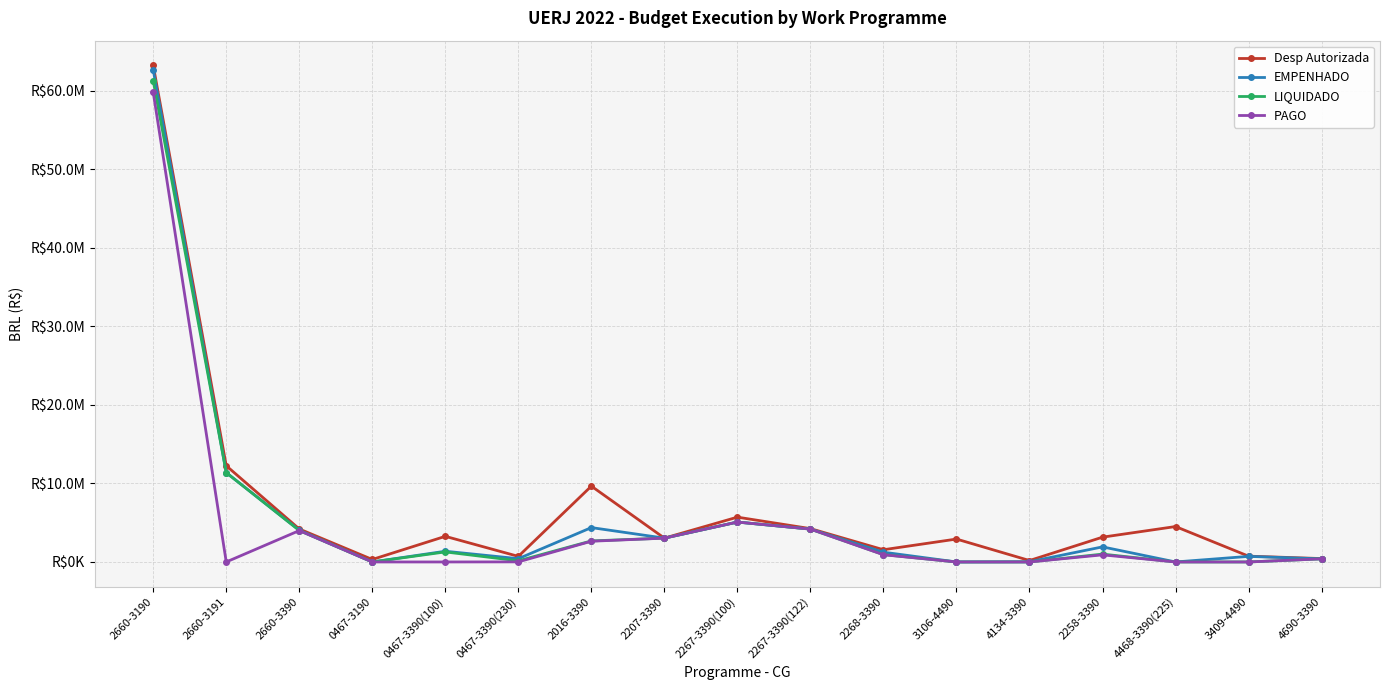

What is the difference between the maximum and minimum values in the Desp Autorizada series?

63039641